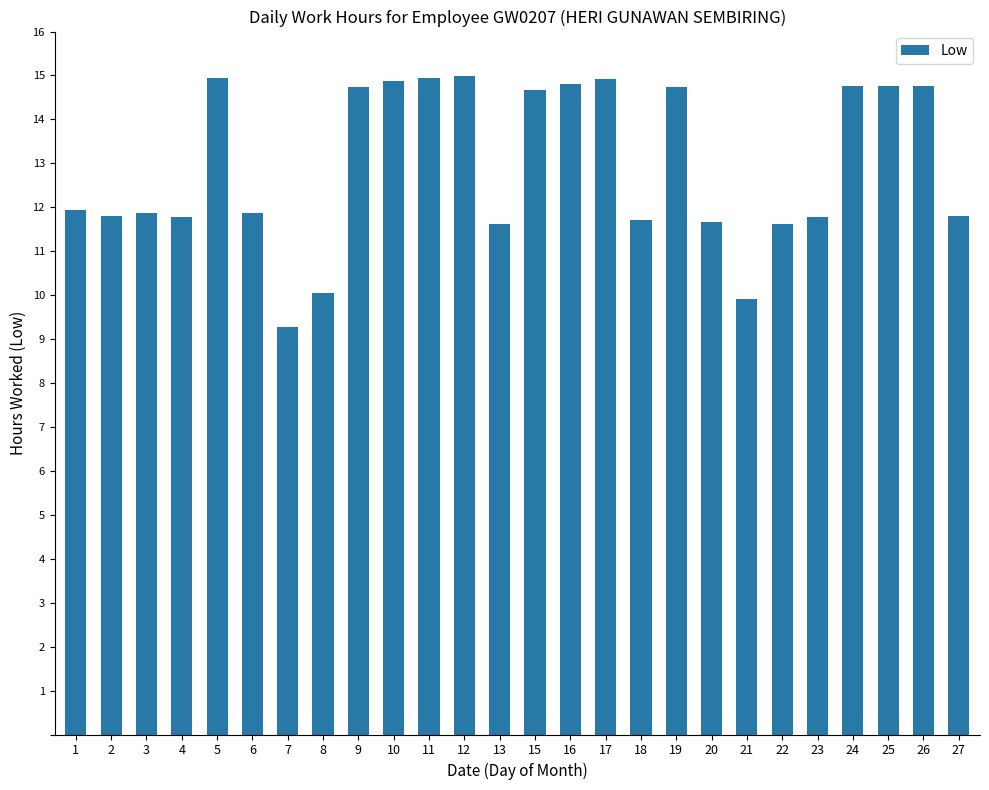

What is the average value?

12.9